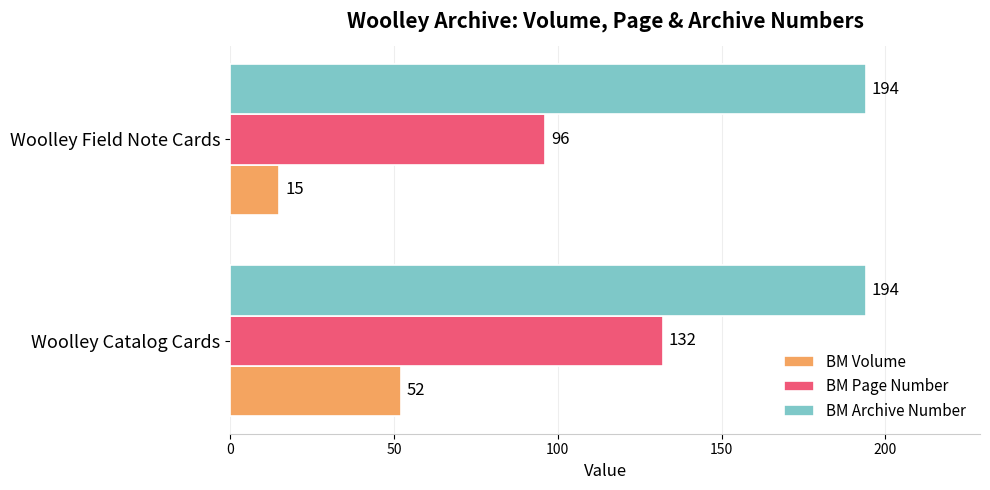

Is it true that BM Volume equals 52 at Woolley Catalog Cards?

True